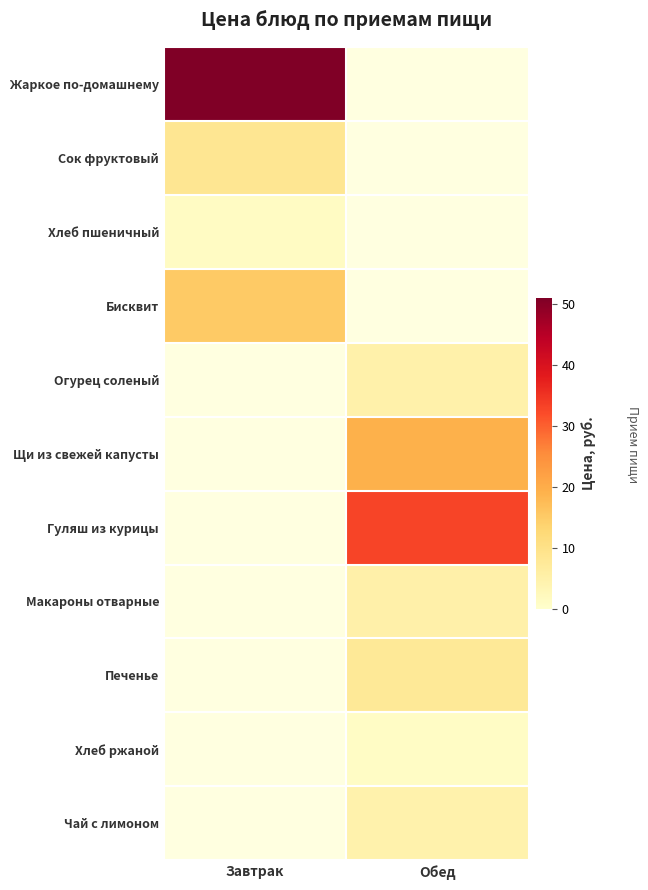

Where does the Огурец соленый series first go above 4?

Обед